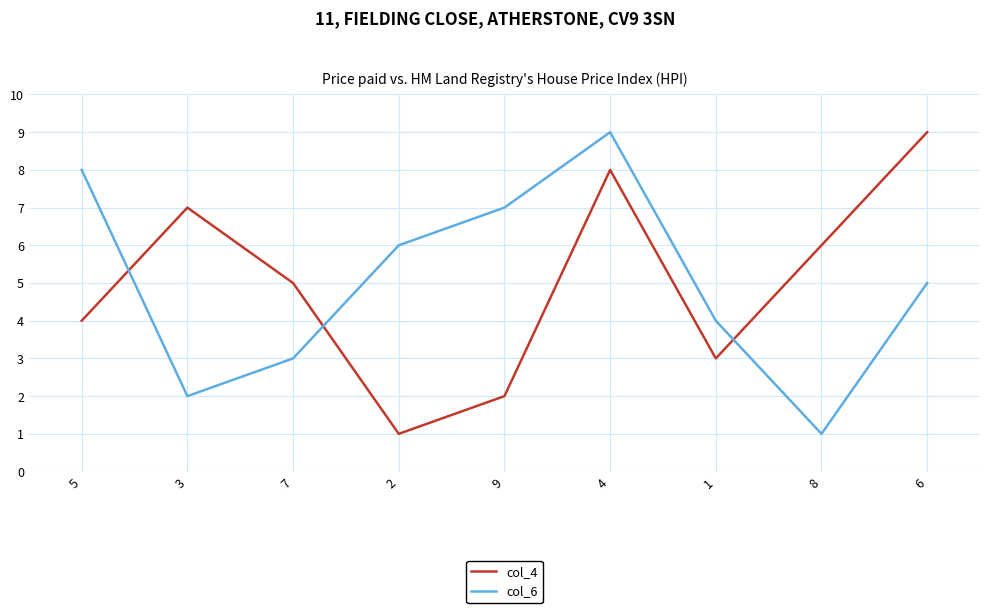

Rank the categories by col_6 value from highest to lowest.

4, 5, 9, 2, 6, 1, 7, 3, 8